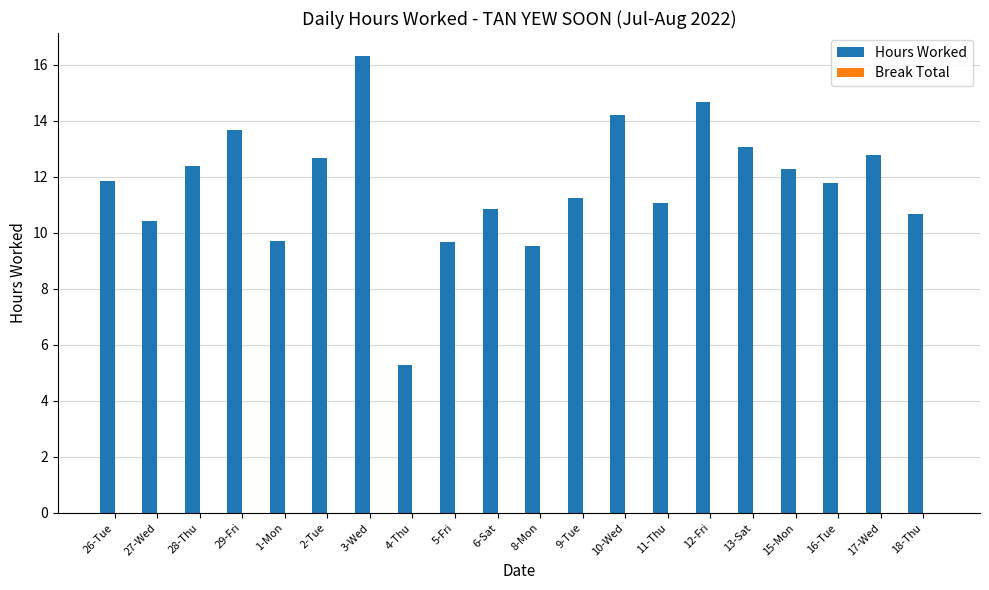

Does the chart contain stacked bars?

No